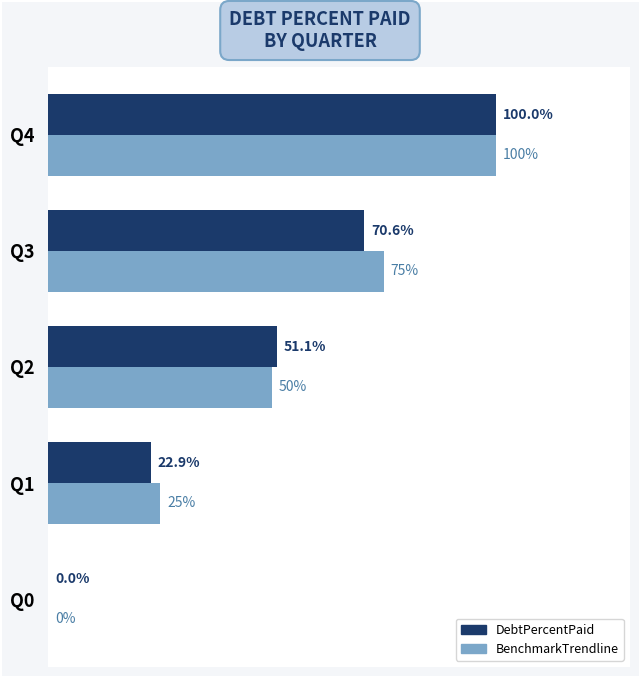

Is the value of DebtPercentPaid at Q0 greater than the value of BenchmarkTrendline at Q1?

No